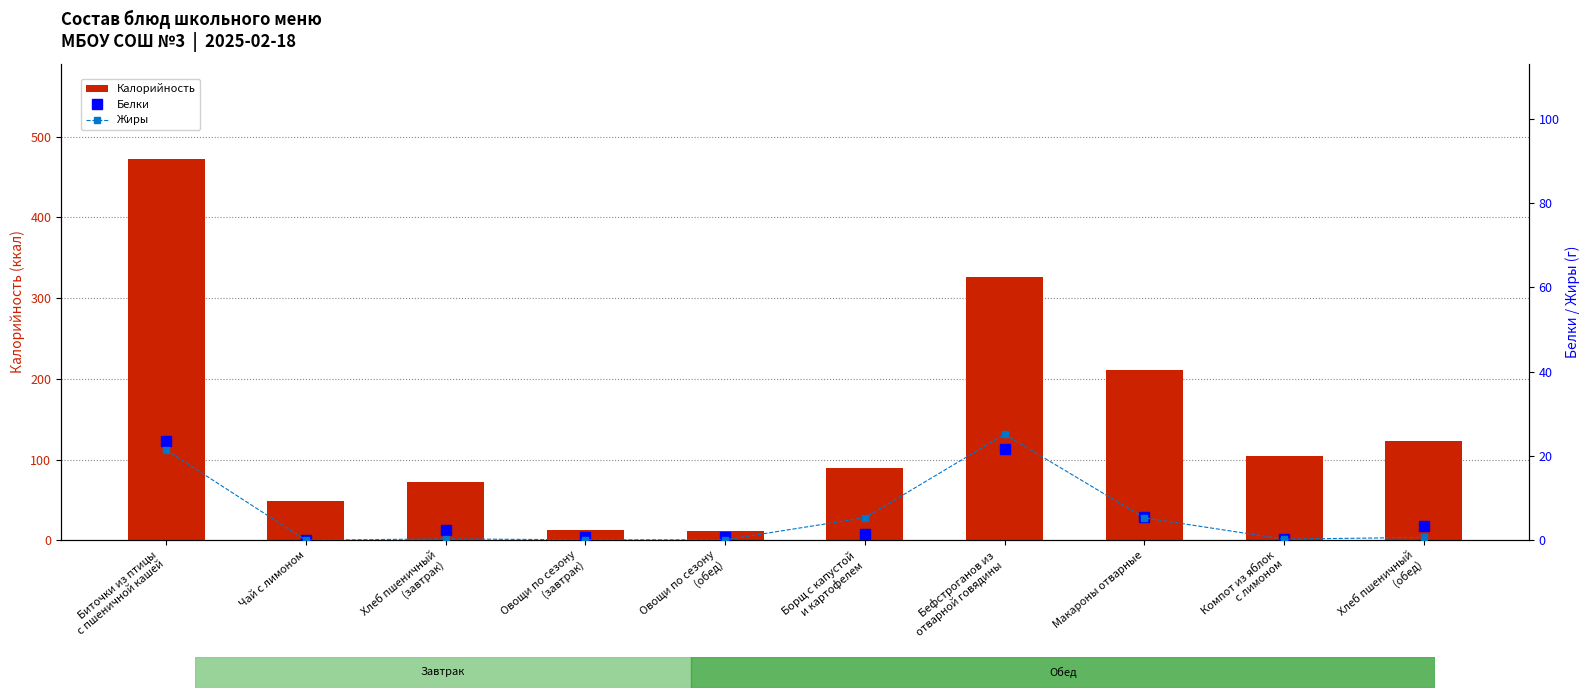

Reading left to right, what are all the values shown in this chart?

Калорийность: Биточки из птицы
с пшеничной кашей=472.4	Чай с лимоном=48.6	Хлеб пшеничный
(завтрак)=72.6	Овощи по сезону
(завтрак)=12.6	Овощи по сезону
(обед)=12.0	Борщ с капустой
и картофелем=88.9	Бефстроганов из
отварной говядины=325.7	Макароны отварные=211.1	Компот из яблок
с лимоном=104.1	Хлеб пшеничный
(обед)=122.5
Белки: Биточки из птицы
с пшеничной кашей=23.5	Чай с лимоном=0.1	Хлеб пшеничный
(завтрак)=2.4	Овощи по сезону
(завтрак)=0.7	Овощи по сезону
(обед)=0.7	Борщ с капустой
и картофелем=1.5	Бефстроганов из
отварной говядины=21.7	Макароны отварные=5.5	Компот из яблок
с лимоном=0.2	Хлеб пшеничный
(обед)=3.5
Жиры: Биточки из птицы
с пшеничной кашей=21.4	Чай с лимоном=0.0	Хлеб пшеничный
(завтрак)=0.3	Овощи по сезону
(завтрак)=0.1	Овощи по сезону
(обед)=0.1	Борщ с капустой
и картофелем=5.3	Бефстроганов из
отварной говядины=25.1	Макароны отварные=5.3	Компот из яблок
с лимоном=0.2	Хлеб пшеничный
(обед)=0.7